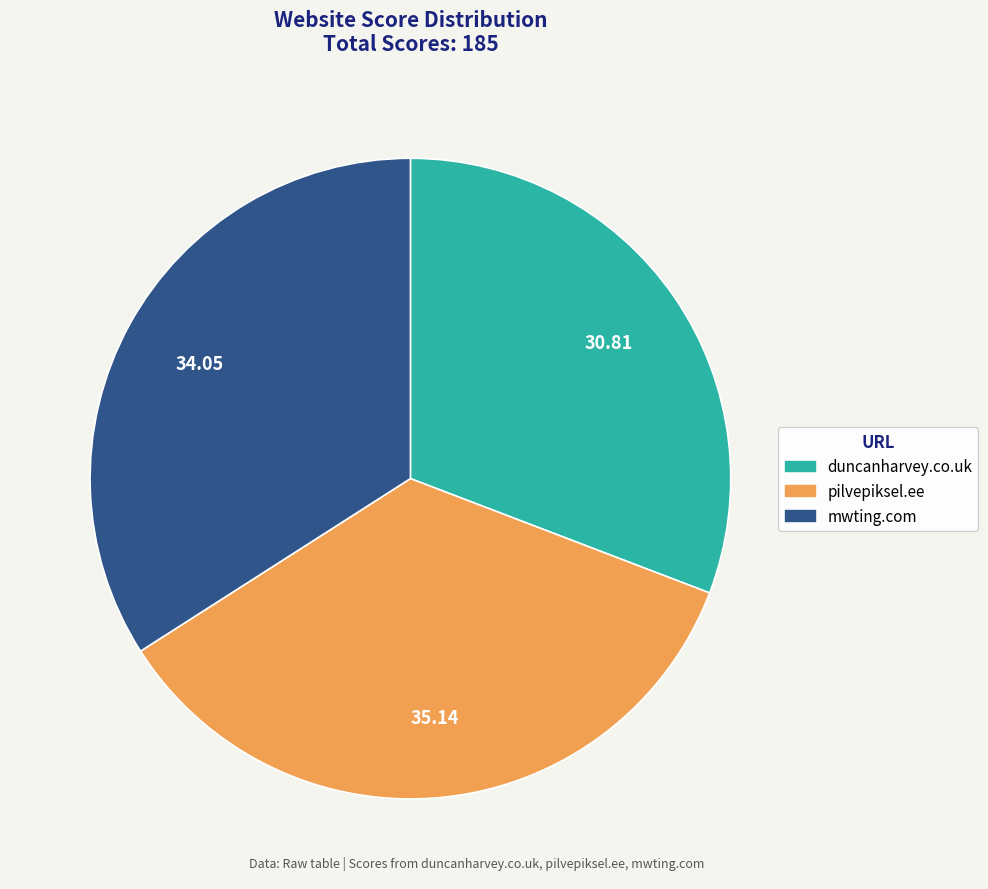

How many segments does this pie chart have?

3